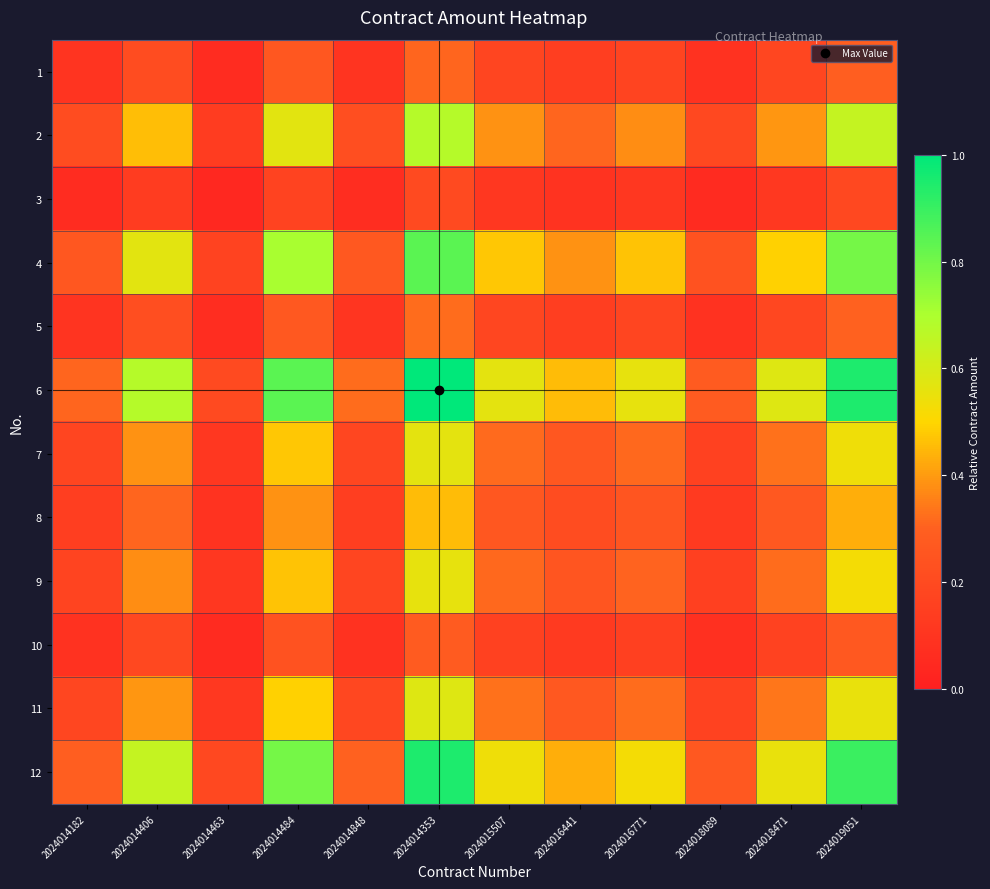

Reading left to right, list all the values displayed in this chart.

1: 2024014182=0.1	2024014406=0.2	2024014463=0.1	2024014484=0.3	2024014848=0.1	2024014353=0.3	2024015507=0.2	2024016441=0.1	2024016771=0.2	2024018089=0.1	2024018471=0.2	2024019051=0.3
2: 2024014182=0.2	2024014406=0.5	2024014463=0.1	2024014484=0.6	2024014848=0.2	2024014353=0.7	2024015507=0.4	2024016441=0.3	2024016771=0.4	2024018089=0.2	2024018471=0.4	2024019051=0.6
3: 2024014182=0.1	2024014406=0.1	2024014463=0.0	2024014484=0.2	2024014848=0.1	2024014353=0.2	2024015507=0.1	2024016441=0.1	2024016771=0.1	2024018089=0.1	2024018471=0.1	2024019051=0.2
4: 2024014182=0.3	2024014406=0.6	2024014463=0.2	2024014484=0.7	2024014848=0.3	2024014353=0.8	2024015507=0.5	2024016441=0.4	2024016771=0.5	2024018089=0.2	2024018471=0.5	2024019051=0.8
5: 2024014182=0.1	2024014406=0.2	2024014463=0.1	2024014484=0.3	2024014848=0.1	2024014353=0.3	2024015507=0.2	2024016441=0.1	2024016771=0.2	2024018089=0.1	2024018471=0.2	2024019051=0.3
6: 2024014182=0.3	2024014406=0.7	2024014463=0.2	2024014484=0.8	2024014848=0.3	2024014353=1.0	2024015507=0.6	2024016441=0.5	2024016771=0.6	2024018089=0.3	2024018471=0.6	2024019051=0.9
7: 2024014182=0.2	2024014406=0.4	2024014463=0.1	2024014484=0.5	2024014848=0.2	2024014353=0.6	2024015507=0.3	2024016441=0.3	2024016771=0.3	2024018089=0.2	2024018471=0.3	2024019051=0.5
8: 2024014182=0.1	2024014406=0.3	2024014463=0.1	2024014484=0.4	2024014848=0.1	2024014353=0.5	2024015507=0.3	2024016441=0.2	2024016771=0.3	2024018089=0.1	2024018471=0.3	2024019051=0.4
9: 2024014182=0.2	2024014406=0.4	2024014463=0.1	2024014484=0.5	2024014848=0.2	2024014353=0.6	2024015507=0.3	2024016441=0.3	2024016771=0.3	2024018089=0.2	2024018471=0.3	2024019051=0.5
10: 2024014182=0.1	2024014406=0.2	2024014463=0.1	2024014484=0.2	2024014848=0.1	2024014353=0.3	2024015507=0.2	2024016441=0.1	2024016771=0.2	2024018089=0.1	2024018471=0.2	2024019051=0.3
11: 2024014182=0.2	2024014406=0.4	2024014463=0.1	2024014484=0.5	2024014848=0.2	2024014353=0.6	2024015507=0.3	2024016441=0.3	2024016771=0.3	2024018089=0.2	2024018471=0.3	2024019051=0.6
12: 2024014182=0.3	2024014406=0.6	2024014463=0.2	2024014484=0.8	2024014848=0.3	2024014353=0.9	2024015507=0.5	2024016441=0.4	2024016771=0.5	2024018089=0.3	2024018471=0.6	2024019051=0.9